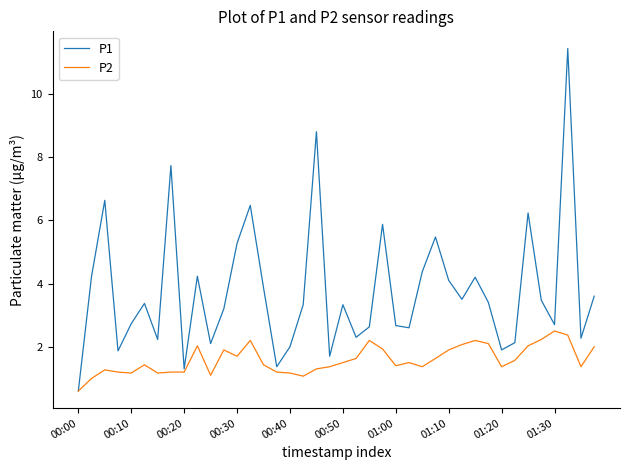

Which series has the widest spread of values?

P1